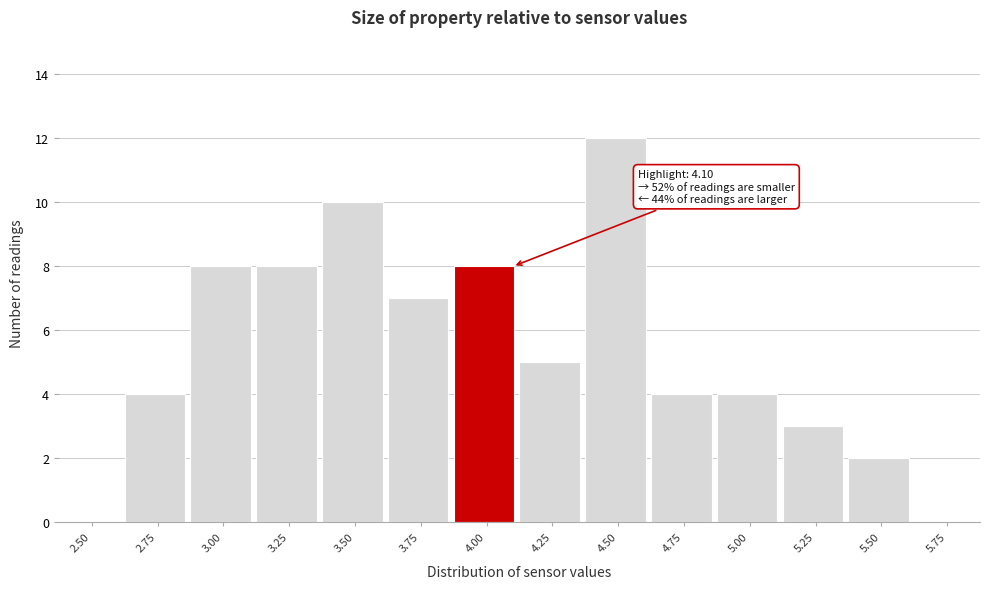

Reading right to left, what are all the values shown in this chart?

5.75=0	5.50=2	5.25=3	5.00=4	4.75=4	4.50=12	4.25=5	4.00=8	3.75=7	3.50=10	3.25=8	3.00=8	2.75=4	2.50=0